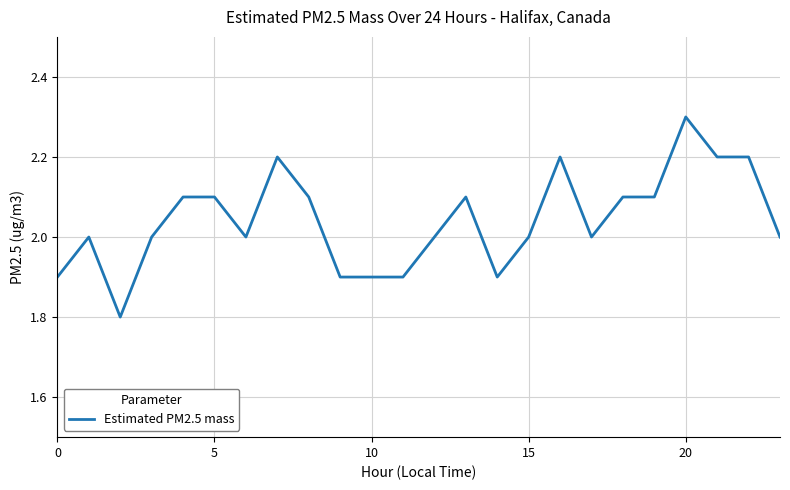

What is the minimum value shown in the chart?

1.8